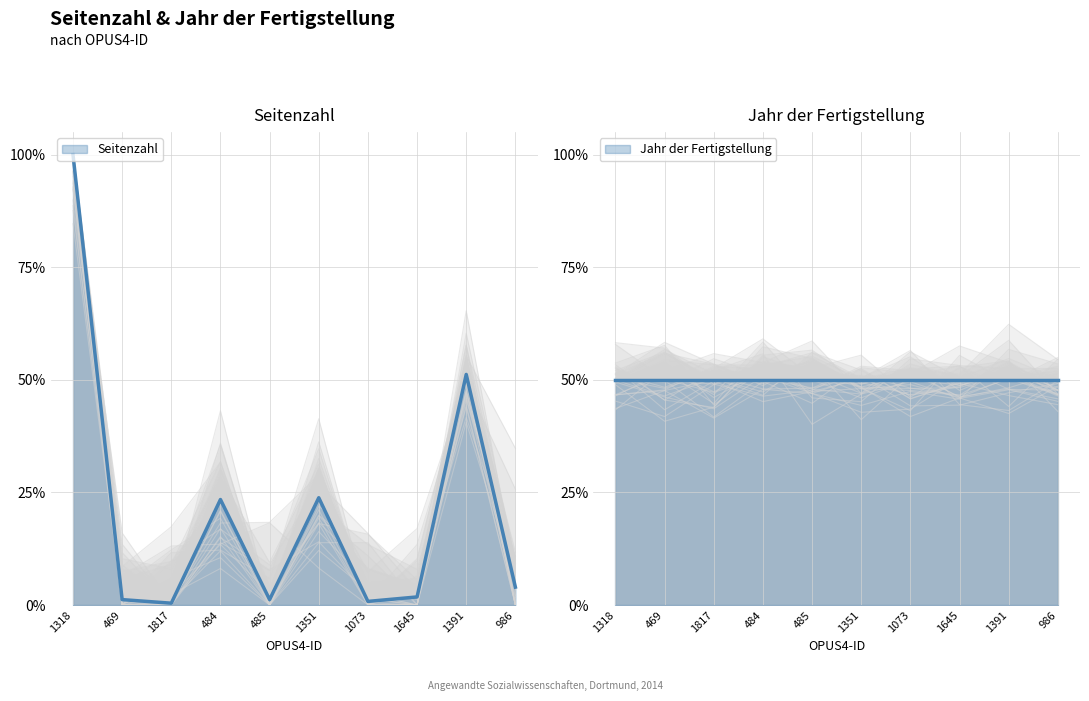

Between 1073 and 484, which is larger?

484